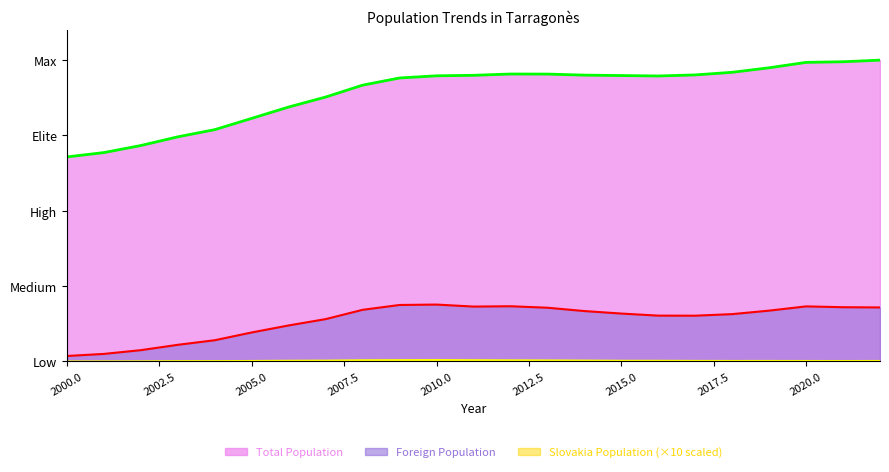

Reading right to left, what are all the values shown in this chart?

Total Population: 2022=1.0	2021=1.0	2020=1.0	2019=1.0	2018=1.0	2017=1.0	2016=0.9	2015=0.9	2014=1.0	2013=1.0	2012=1.0	2011=0.9	2010=0.9	2009=0.9	2008=0.9	2007=0.9	2006=0.8	2005=0.8	2004=0.8	2003=0.7	2002=0.7	2001=0.7	2000=0.7
Foreign Population: 2022=0.2	2021=0.2	2020=0.2	2019=0.2	2018=0.2	2017=0.2	2016=0.2	2015=0.2	2014=0.2	2013=0.2	2012=0.2	2011=0.2	2010=0.2	2009=0.2	2008=0.2	2007=0.1	2006=0.1	2005=0.1	2004=0.1	2003=0.1	2002=0.0	2001=0.0	2000=0.0
Slovakia Population: 2022=0.0	2021=0.0	2020=0.0	2019=0.0	2018=0.0	2017=0.0	2016=0.0	2015=0.0	2014=0.0	2013=0.0	2012=0.0	2011=0.0	2010=0.0	2009=0.0	2008=0.0	2007=0.0	2006=0.0	2005=0.0	2004=0.0	2003=0.0	2002=0.0	2001=0.0	2000=0.0